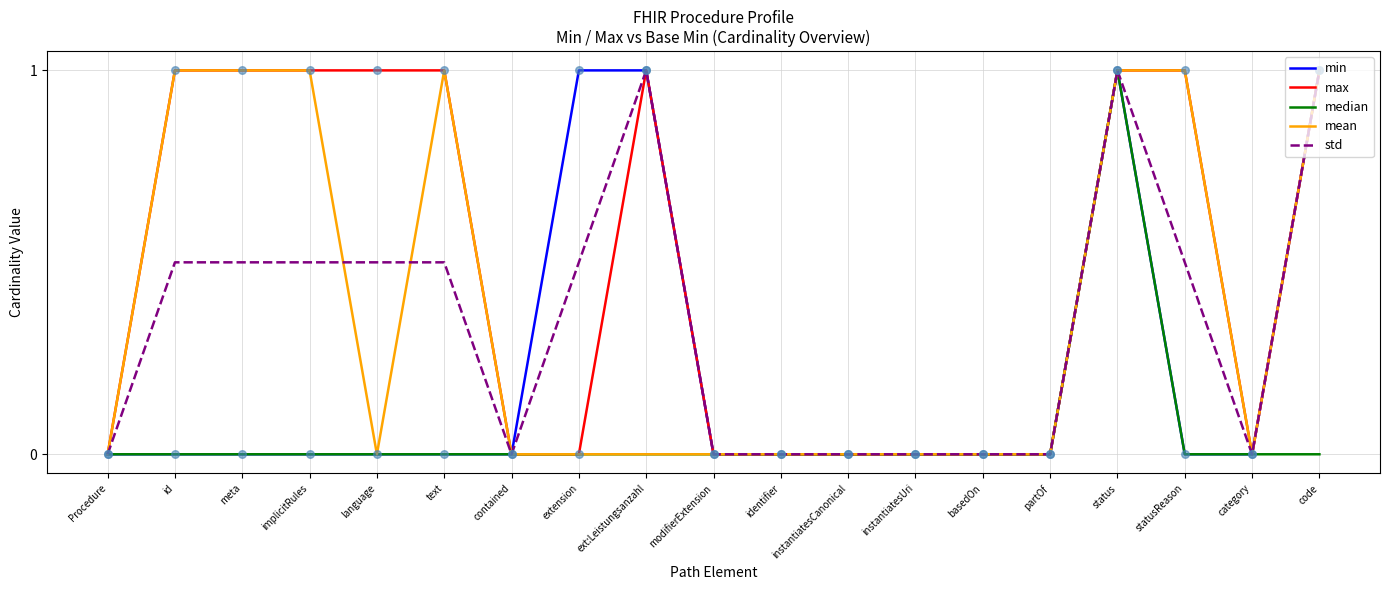

At which category is the sum across all series the highest?

status